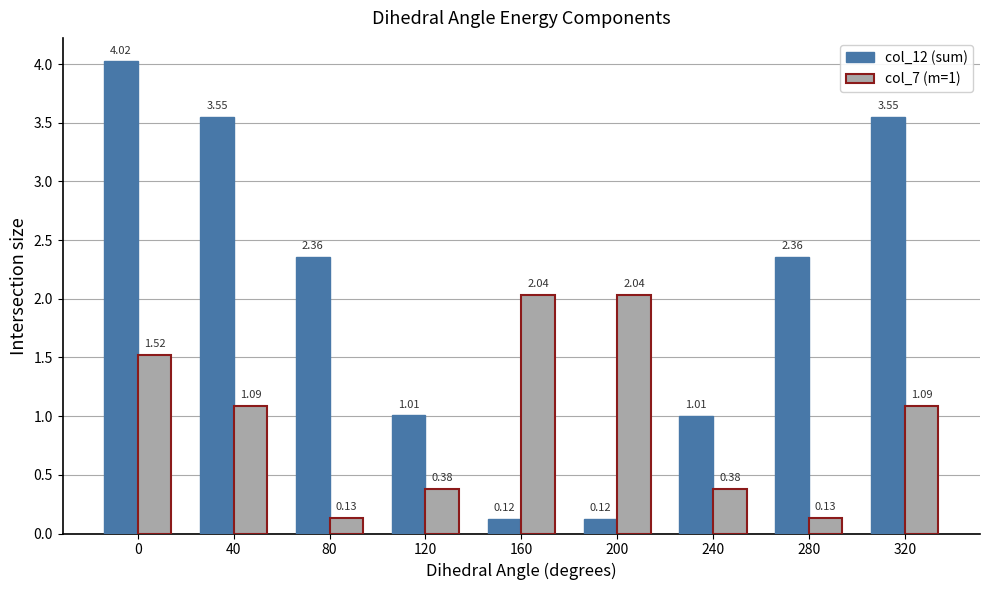

Which series has the widest spread of values?

col_12 (sum)